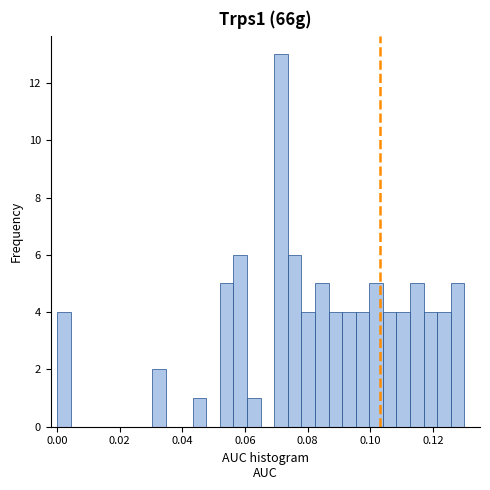

Around what value on the x-axis is the tallest bar? Give the approximate position of its centre, as read against the axis.

0.072